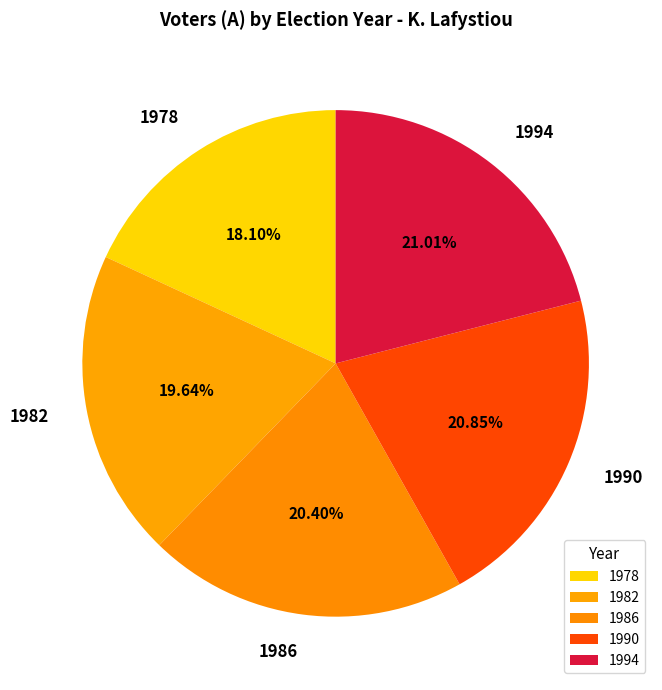

Is the sum of 1982 and 1990 greater than half?

No